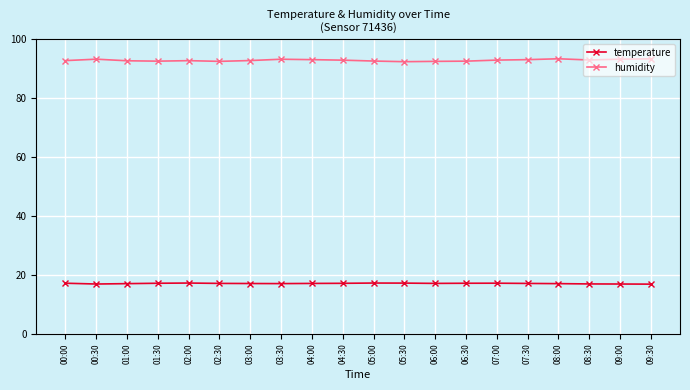

True or false: humidity and temperature cross at least once.

False